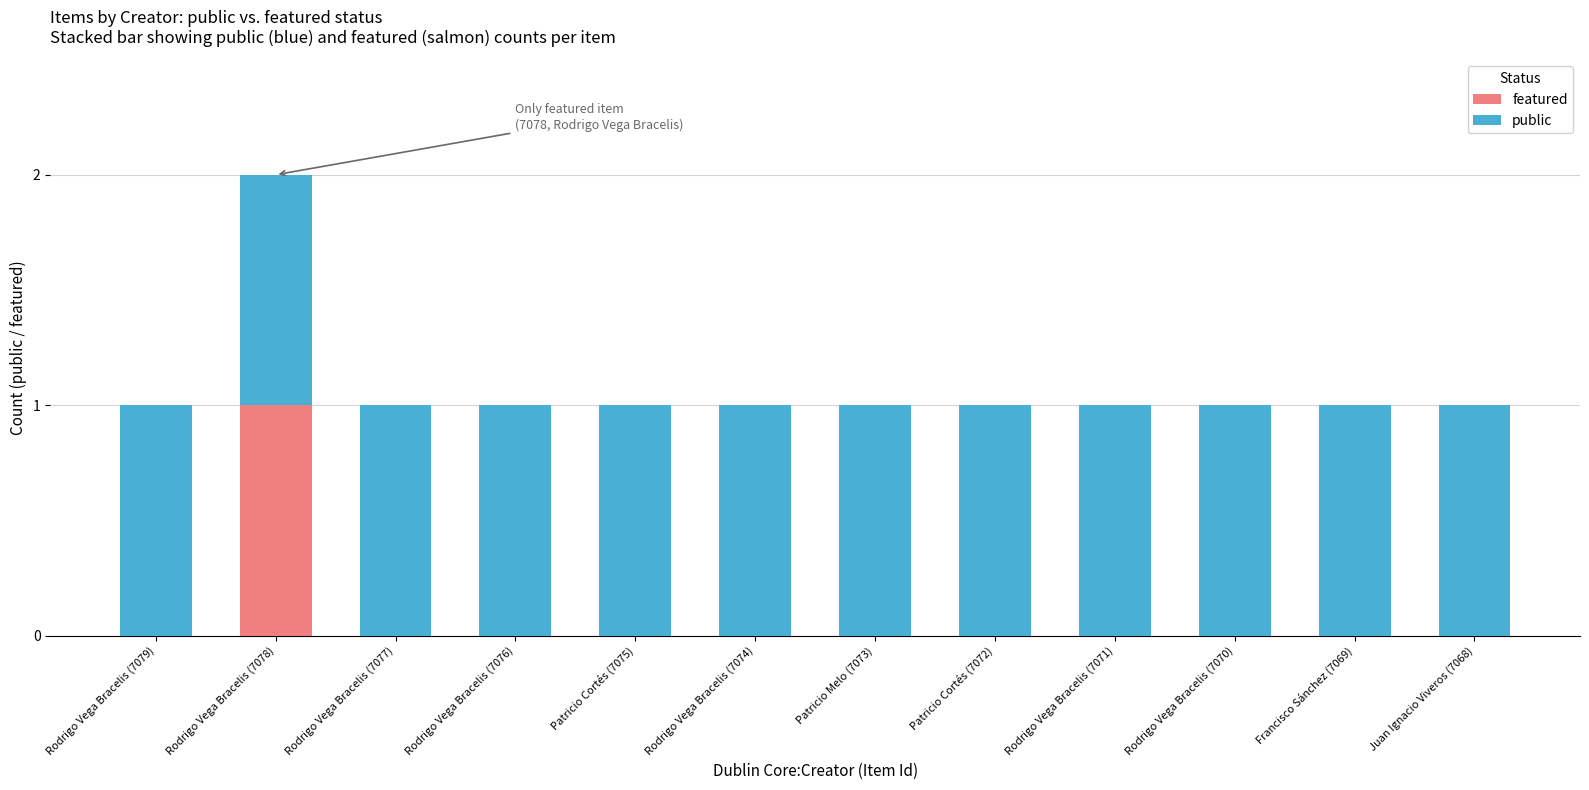

What are all the series names shown in the legend?

featured, public